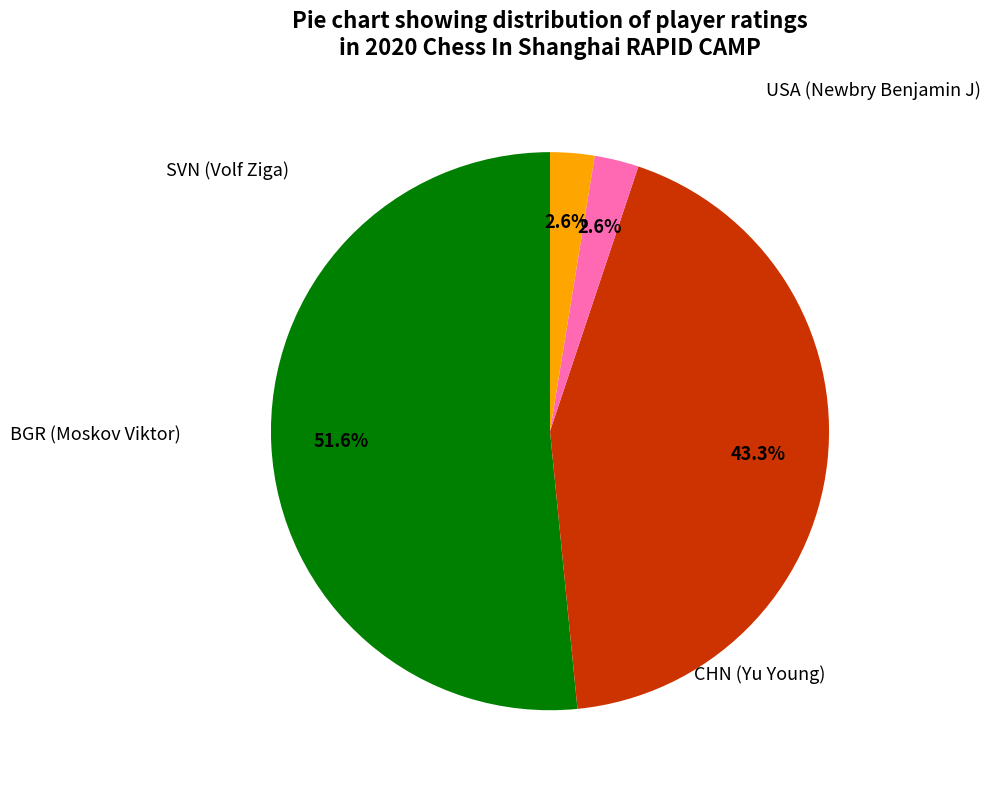

How many slices are in this pie chart?

4